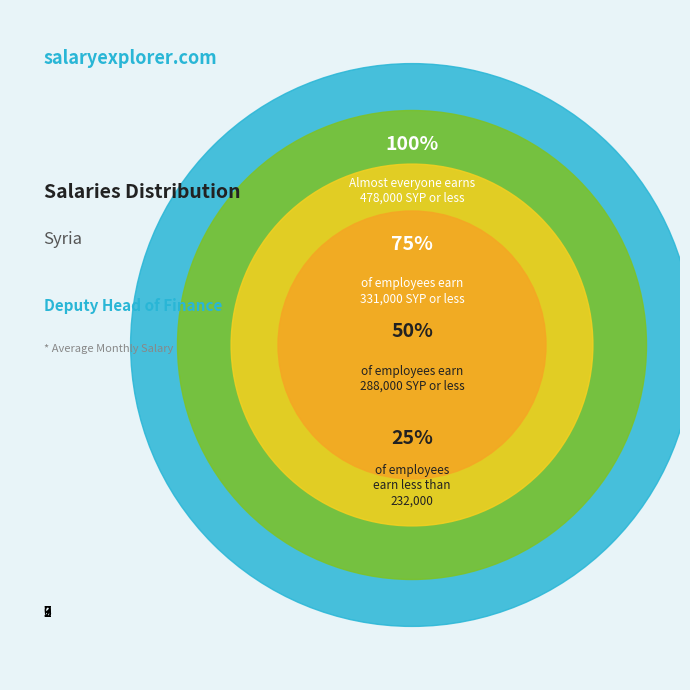

Is the sum of 9 and 7 greater than half?

No